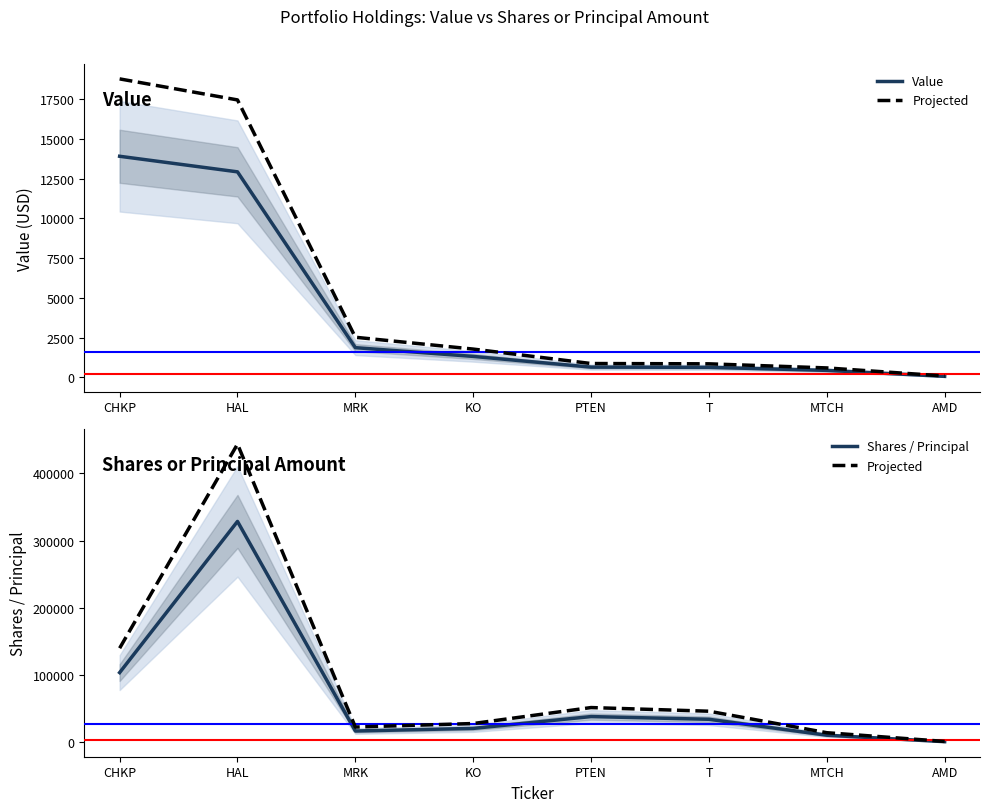

What is the total value across all series at HAL?

785028.6